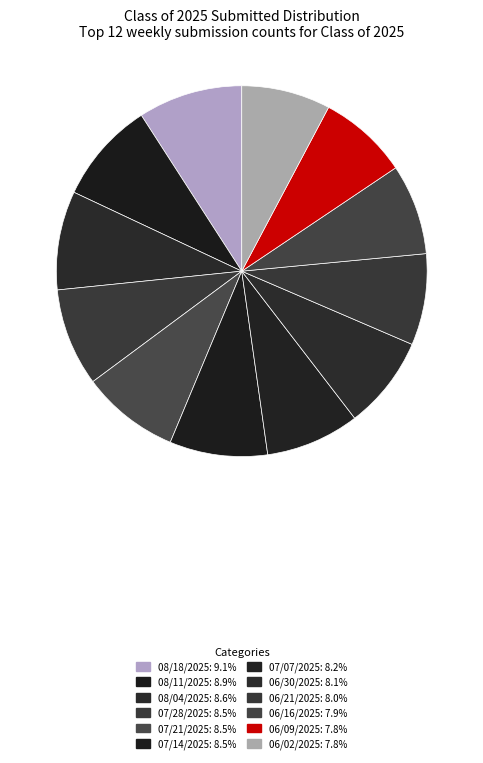

What percentage is the 07/21/2025 slice, to the nearest percent?

9%